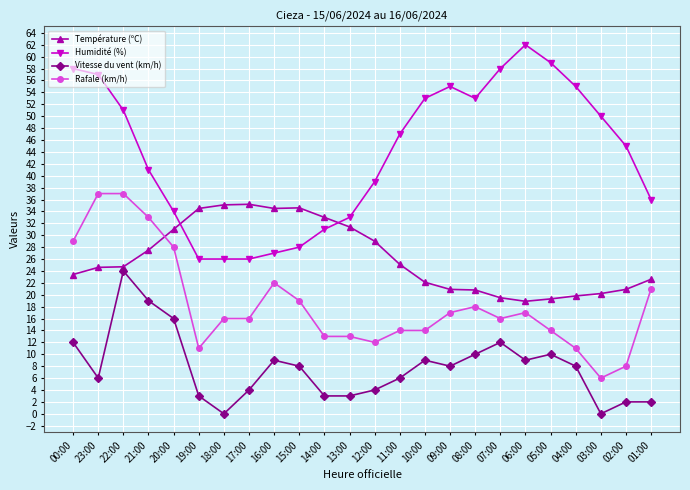

How many data points does each series have?

24